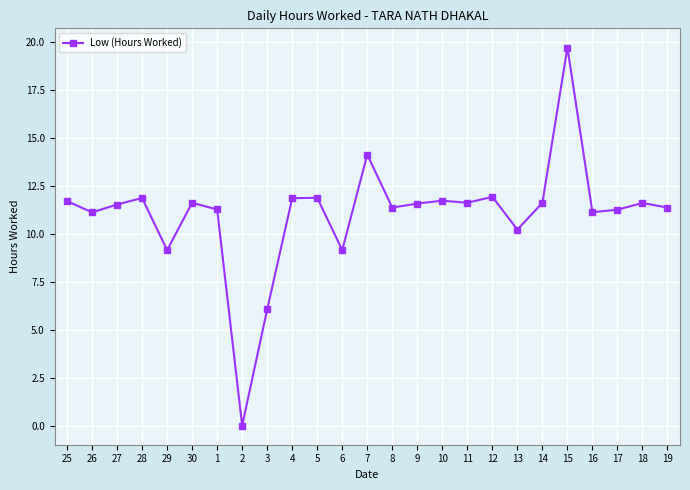

Does the chart have visible grid lines?

Yes